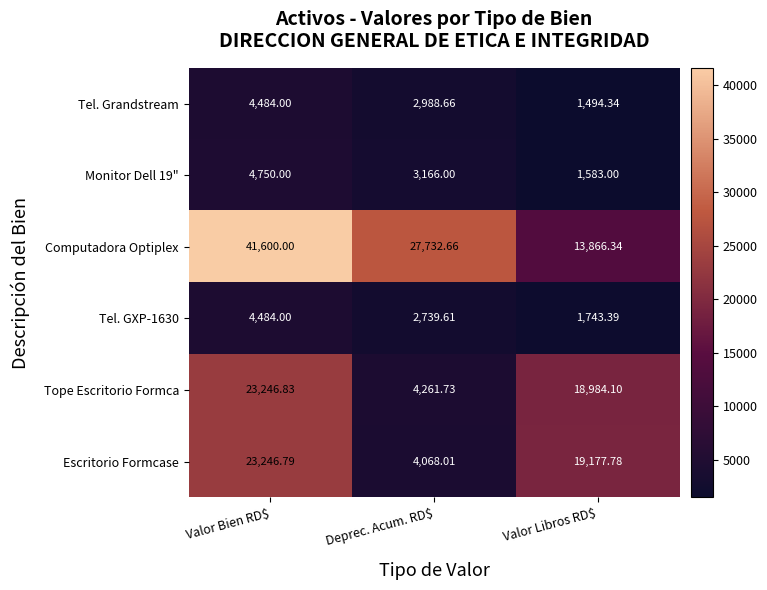

At which category does the chart reach its minimum across all series?

Valor Libros RD$